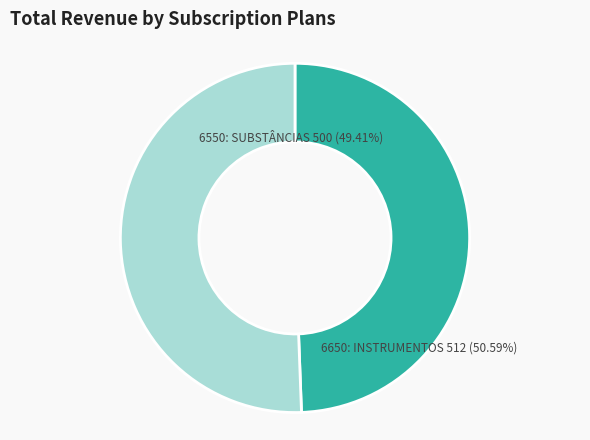

Count the number of slices in the pie.

2